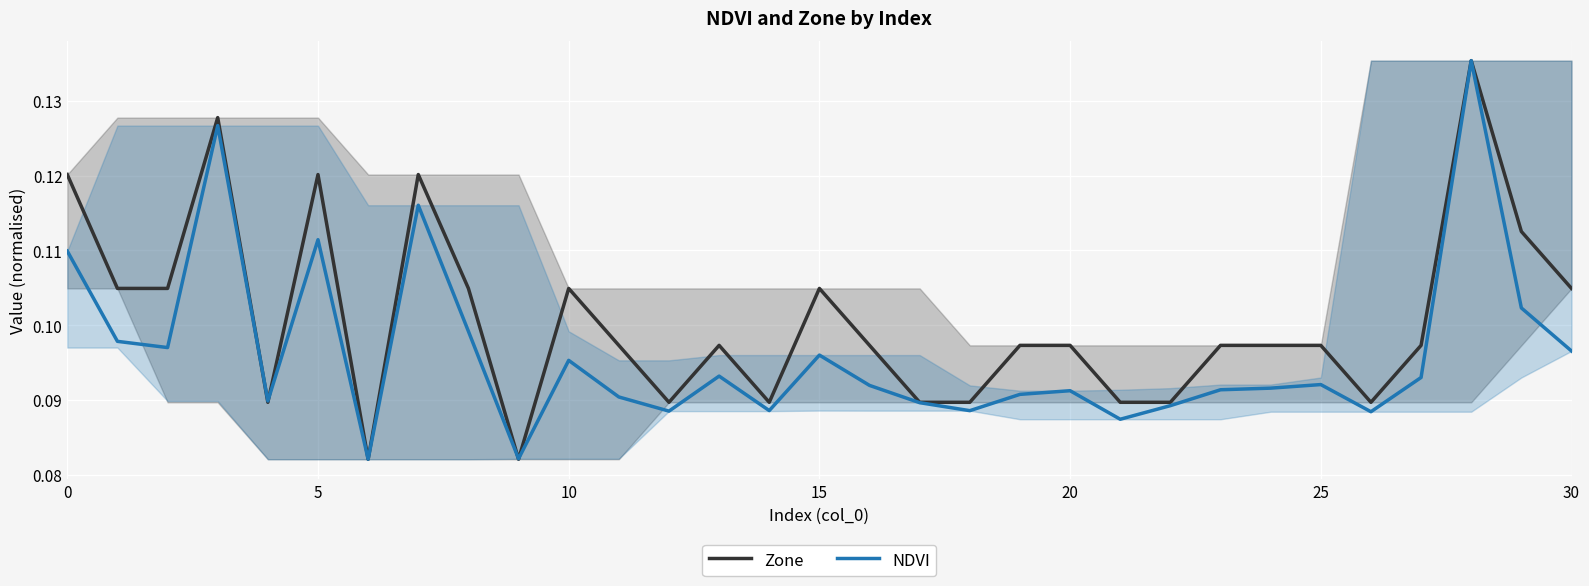

What is the maximum value shown in the chart?

0.1